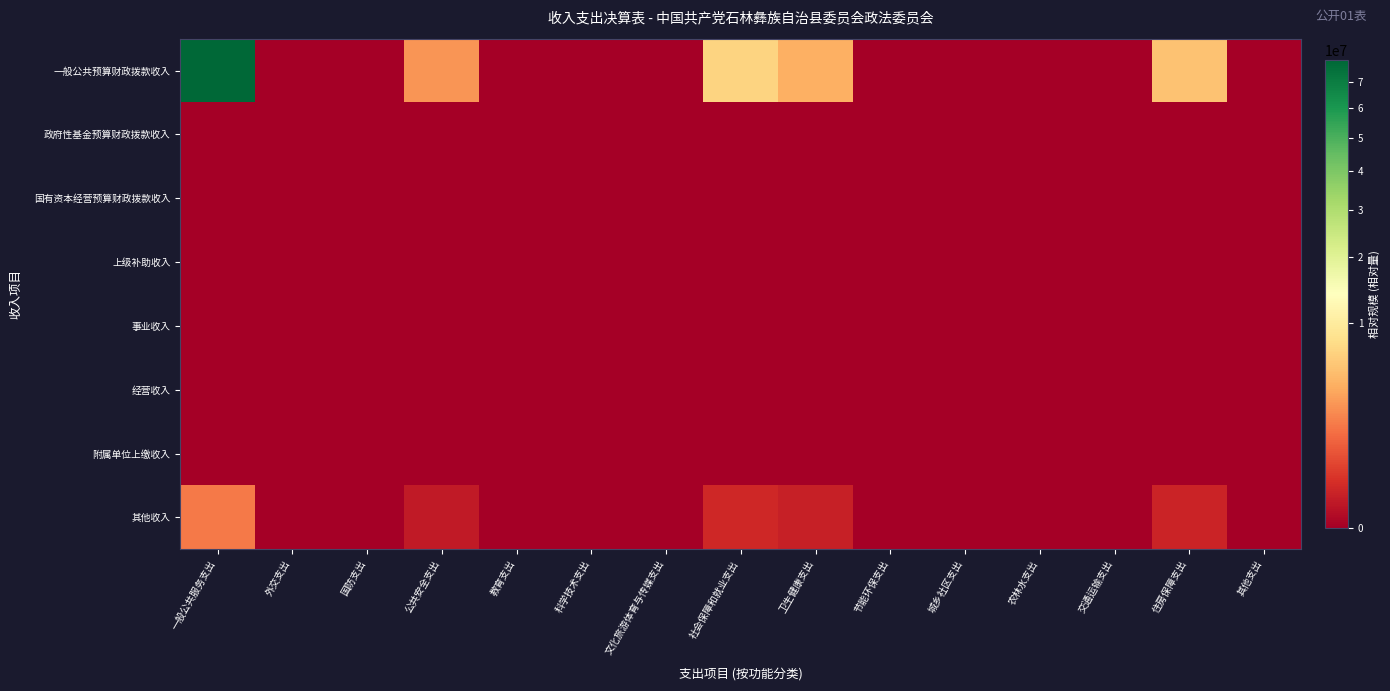

Reading right to left, what are all the values shown in this chart?

一般公共预算财政拨款收入: 其他支出=0.0	住房保障支出=5302431.8	交通运输支出=0.0	农林水支出=0.0	城乡社区支出=0.0	节能环保支出=0.0	卫生健康支出=4144696.0	社会保障和就业支出=6916018.1	文化旅游体育与传媒支出=0.0	科学技术支出=0.0	教育支出=0.0	公共安全支出=2791752.7	国防支出=0.0	外交支出=0.0	一般公共服务支出=78607871.1
政府性基金预算财政拨款收入: 其他支出=0.0	住房保障支出=0.0	交通运输支出=0.0	农林水支出=0.0	城乡社区支出=0.0	节能环保支出=0.0	卫生健康支出=0.0	社会保障和就业支出=0.0	文化旅游体育与传媒支出=0.0	科学技术支出=0.0	教育支出=0.0	公共安全支出=0.0	国防支出=0.0	外交支出=0.0	一般公共服务支出=0.0
国有资本经营预算财政拨款收入: 其他支出=0.0	住房保障支出=0.0	交通运输支出=0.0	农林水支出=0.0	城乡社区支出=0.0	节能环保支出=0.0	卫生健康支出=0.0	社会保障和就业支出=0.0	文化旅游体育与传媒支出=0.0	科学技术支出=0.0	教育支出=0.0	公共安全支出=0.0	国防支出=0.0	外交支出=0.0	一般公共服务支出=0.0
上级补助收入: 其他支出=0.0	住房保障支出=0.0	交通运输支出=0.0	农林水支出=0.0	城乡社区支出=0.0	节能环保支出=0.0	卫生健康支出=0.0	社会保障和就业支出=0.0	文化旅游体育与传媒支出=0.0	科学技术支出=0.0	教育支出=0.0	公共安全支出=0.0	国防支出=0.0	外交支出=0.0	一般公共服务支出=0.0
事业收入: 其他支出=0.0	住房保障支出=0.0	交通运输支出=0.0	农林水支出=0.0	城乡社区支出=0.0	节能环保支出=0.0	卫生健康支出=0.0	社会保障和就业支出=0.0	文化旅游体育与传媒支出=0.0	科学技术支出=0.0	教育支出=0.0	公共安全支出=0.0	国防支出=0.0	外交支出=0.0	一般公共服务支出=0.0
经营收入: 其他支出=0.0	住房保障支出=0.0	交通运输支出=0.0	农林水支出=0.0	城乡社区支出=0.0	节能环保支出=0.0	卫生健康支出=0.0	社会保障和就业支出=0.0	文化旅游体育与传媒支出=0.0	科学技术支出=0.0	教育支出=0.0	公共安全支出=0.0	国防支出=0.0	外交支出=0.0	一般公共服务支出=0.0
附属单位上缴收入: 其他支出=0.0	住房保障支出=0.0	交通运输支出=0.0	农林水支出=0.0	城乡社区支出=0.0	节能环保支出=0.0	卫生健康支出=0.0	社会保障和就业支出=0.0	文化旅游体育与传媒支出=0.0	科学技术支出=0.0	教育支出=0.0	公共安全支出=0.0	国防支出=0.0	外交支出=0.0	一般公共服务支出=0.0
其他收入: 其他支出=0.0	住房保障支出=121342.3	交通运输支出=0.0	农林水支出=0.0	城乡社区支出=0.0	节能环保支出=0.0	卫生健康支出=94848.4	社会保障和就业支出=158268.1	文化旅游体育与传媒支出=0.0	科学技术支出=0.0	教育支出=0.0	公共安全支出=63887.2	国防支出=0.0	外交支出=0.0	一般公共服务支出=1798884.3